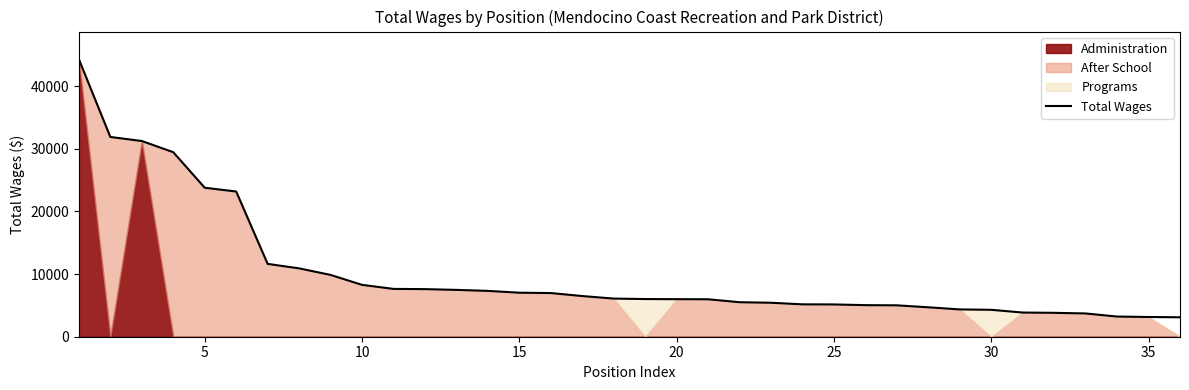

Reading right to left, transcribe all the data shown in this chart.

3102	3147	3218	3713	3814	3860	4296	4358	4696	5010	5040	5153	5169	5422	5506	5976	5994	6014	6088	6491	6970	7024	7315	7475	7597	7633	8278	9864	10910	11626	23177	23781	29454	31239	31884	44283